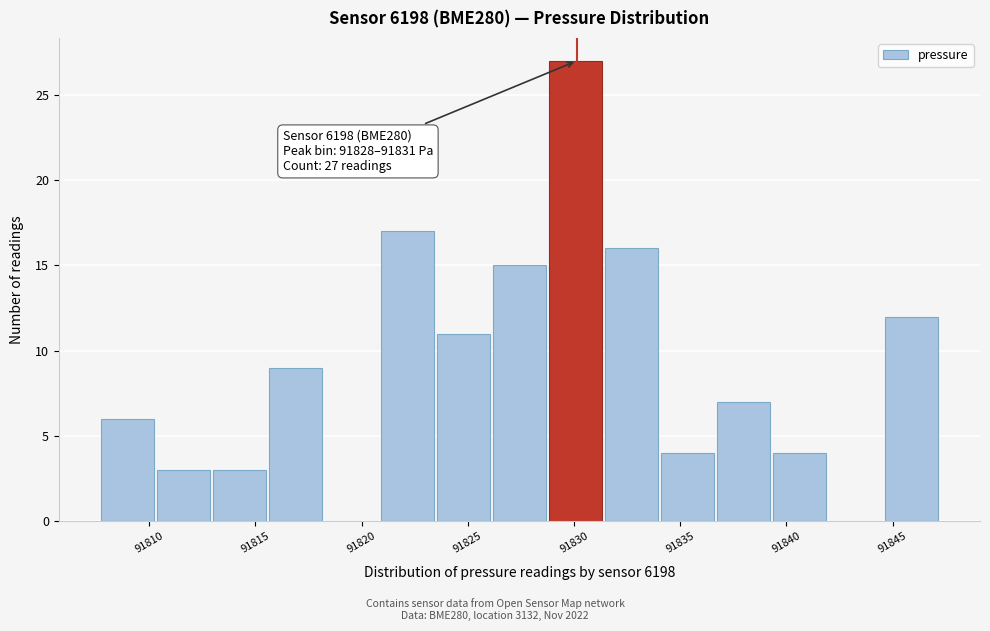

Over which range of the x-axis is the bar tallest?

91829.0 to 91831.5